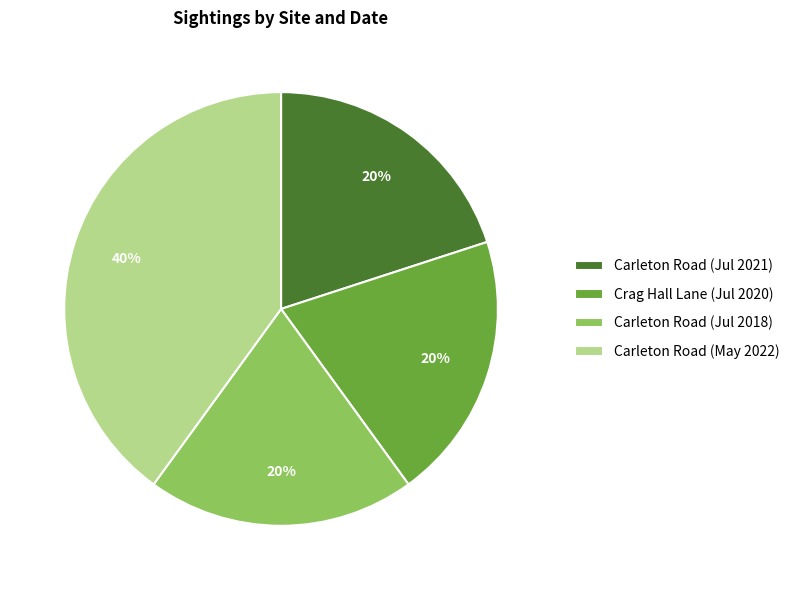

Which category has the biggest portion of the pie?

Carleton Road (May 2022)